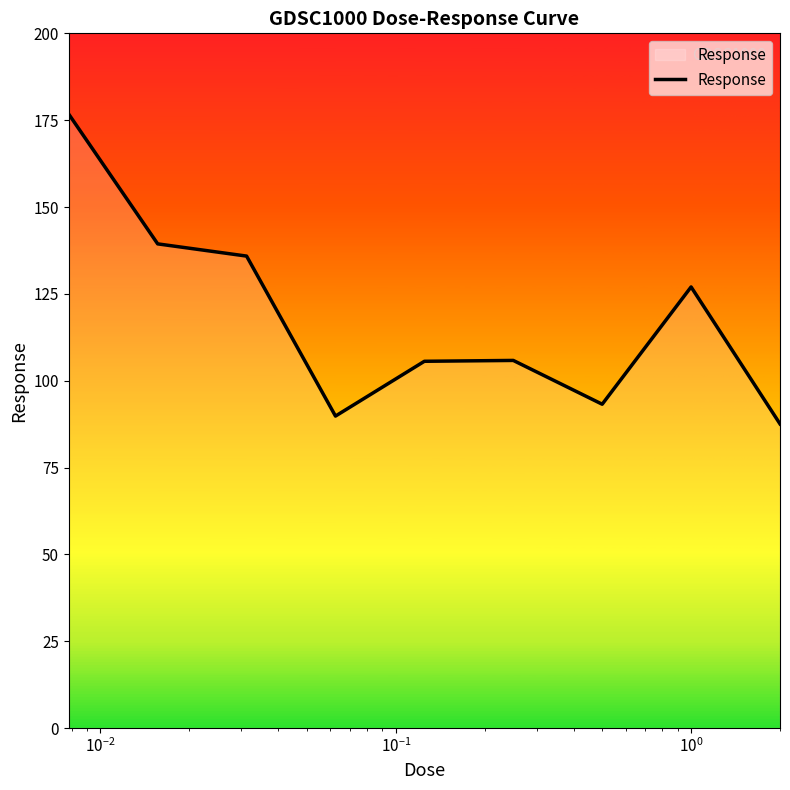

What is the maximum value shown in the chart?

176.7